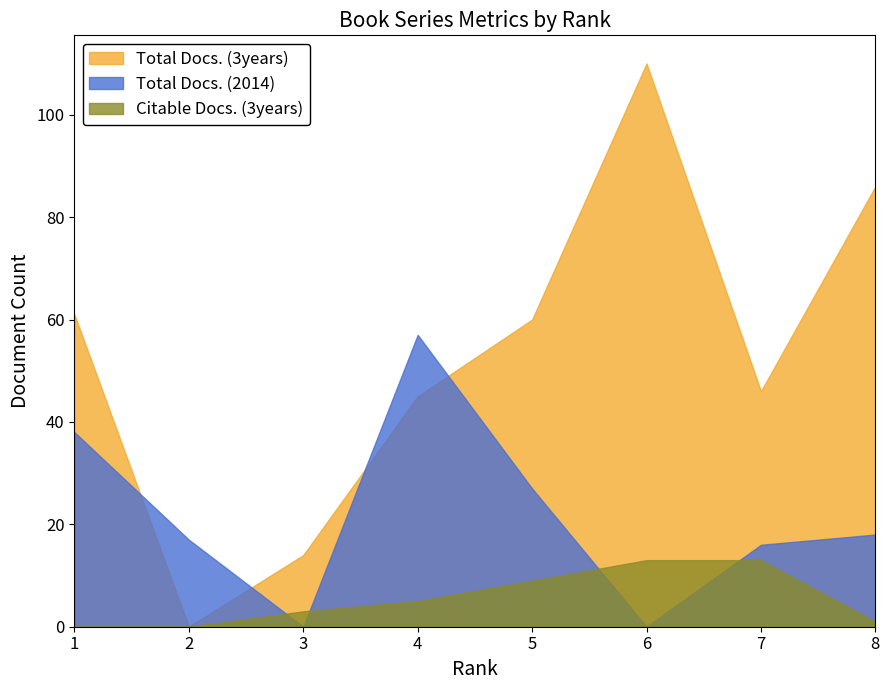

Reading right to left, list all the values displayed in this chart.

Total Docs. (3years): 8=86	7=46	6=110	5=60	4=45	3=14	2=0	1=61
Total Docs. (2014): 8=18	7=16	6=0	5=27	4=57	3=0	2=17	1=38
Citable Docs. (3years): 8=1	7=13	6=13	5=9	4=5	3=3	2=0	1=0